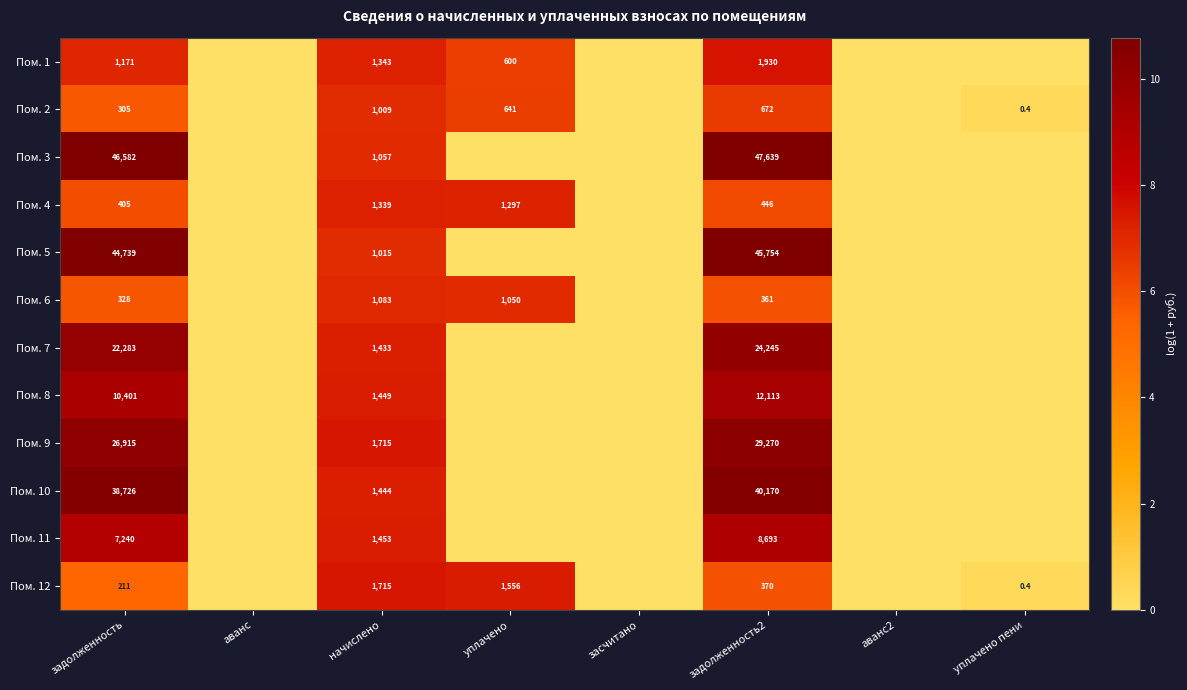

Between засчитано and аванс2, which is larger?

засчитано